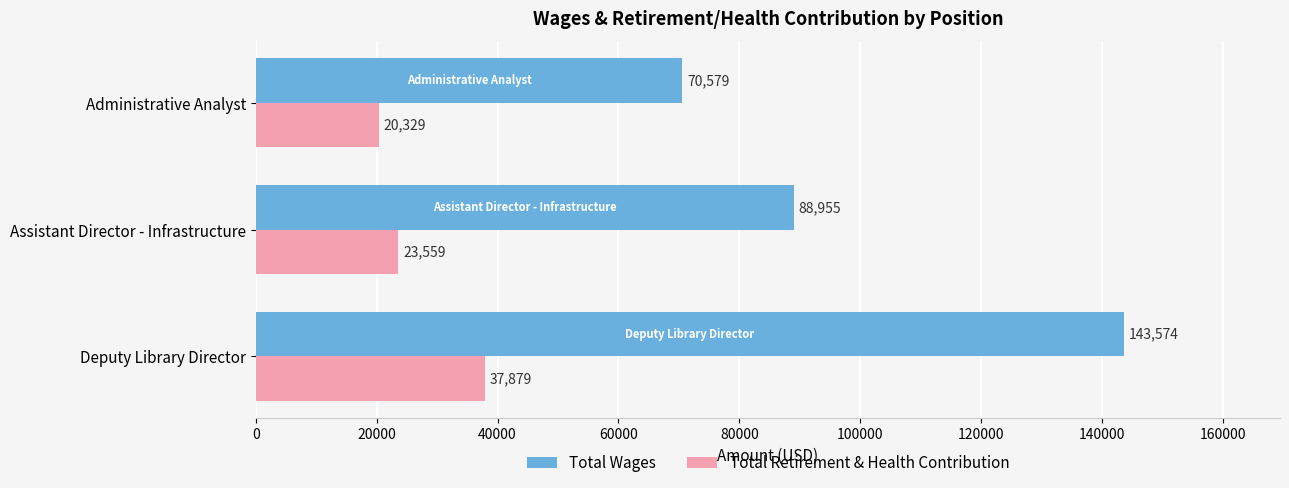

Where is Total Retirement & Health Contribution nearest to the value 29104?

Assistant Director - Infrastructure